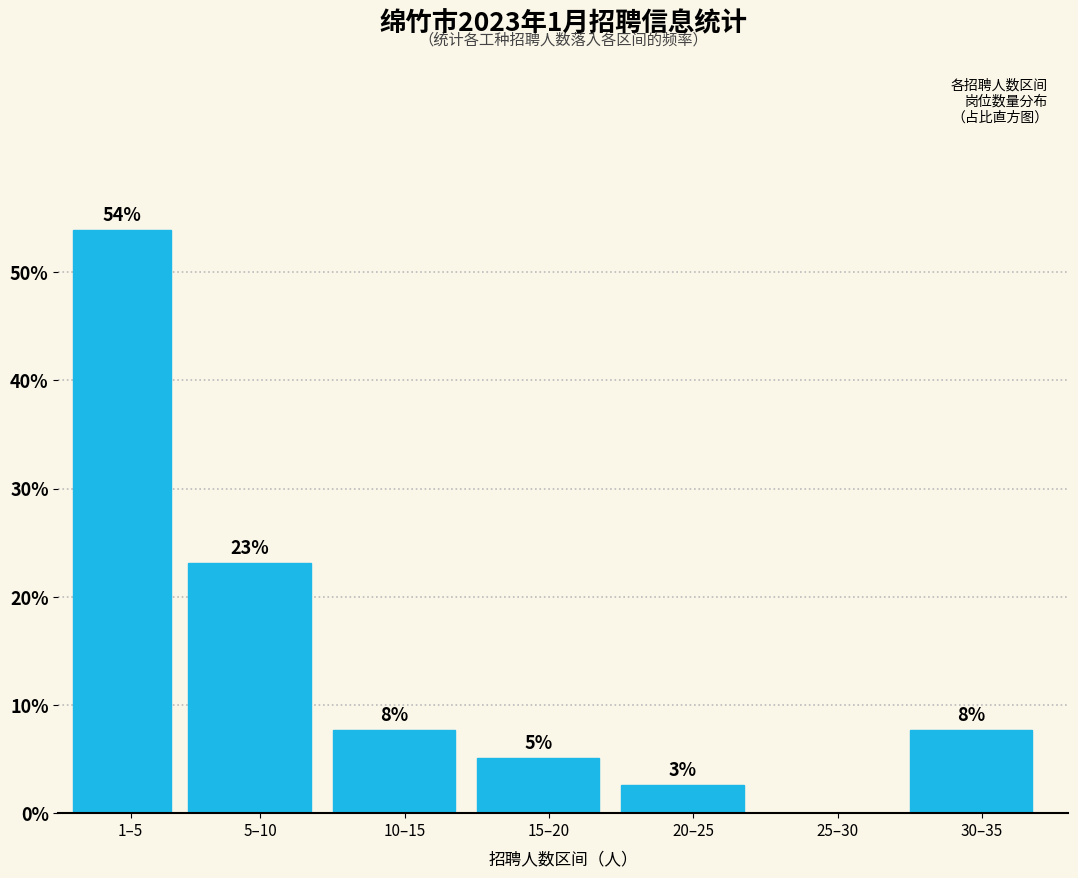

Are the bars horizontal?

No